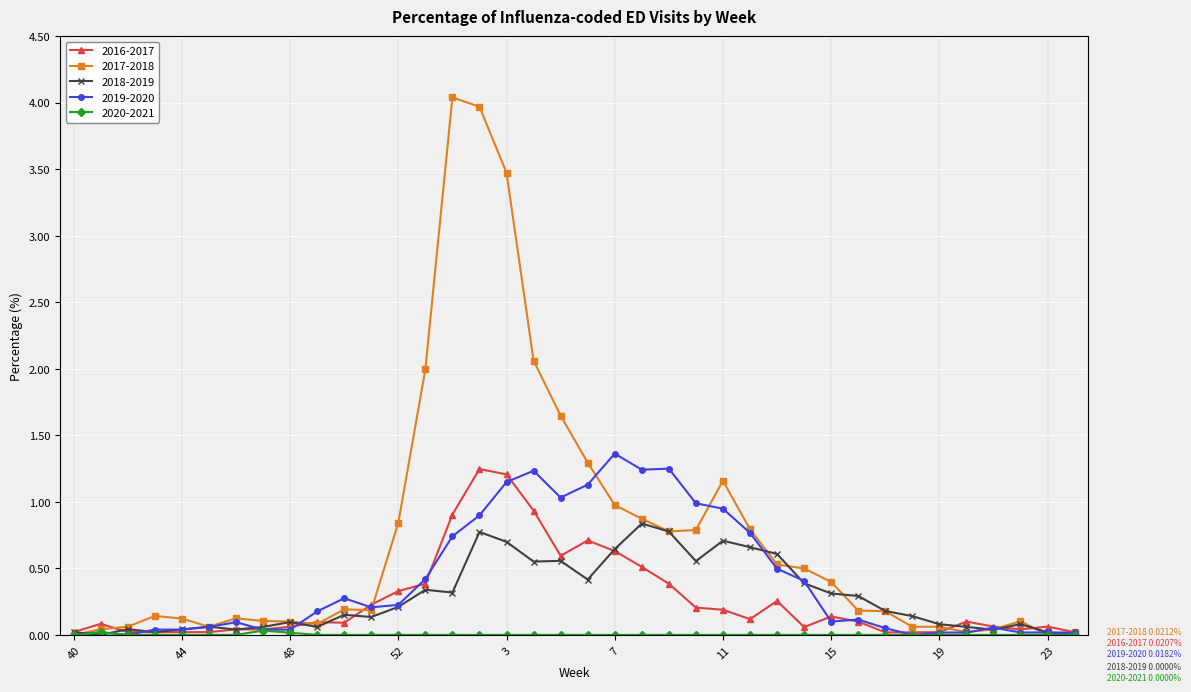

Which series has the largest total across all categories?

2017-2018